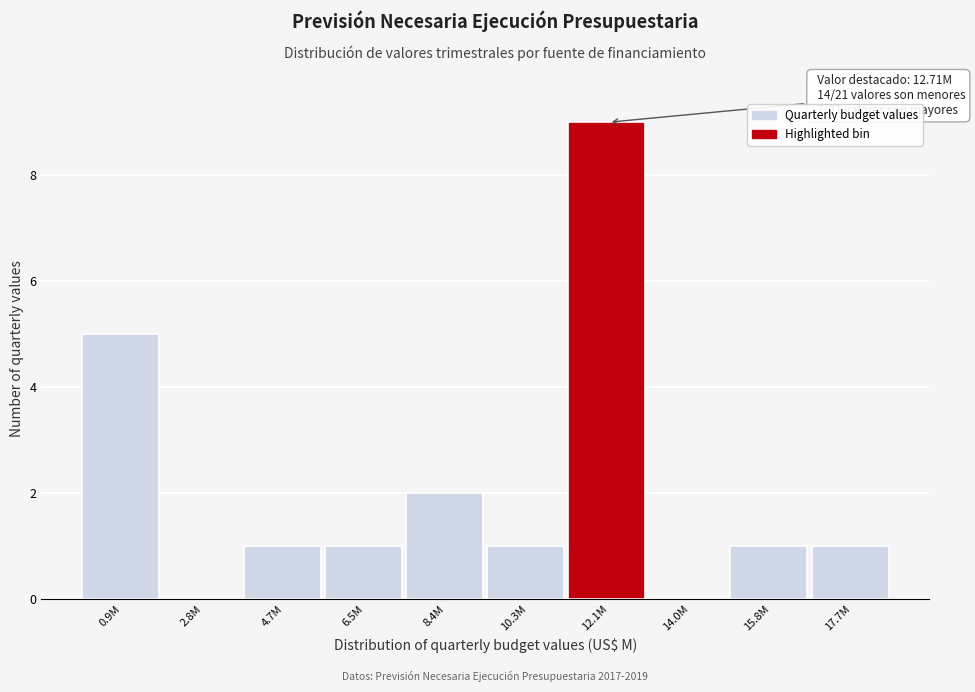

At which label is the value closest to 4?

0.9M